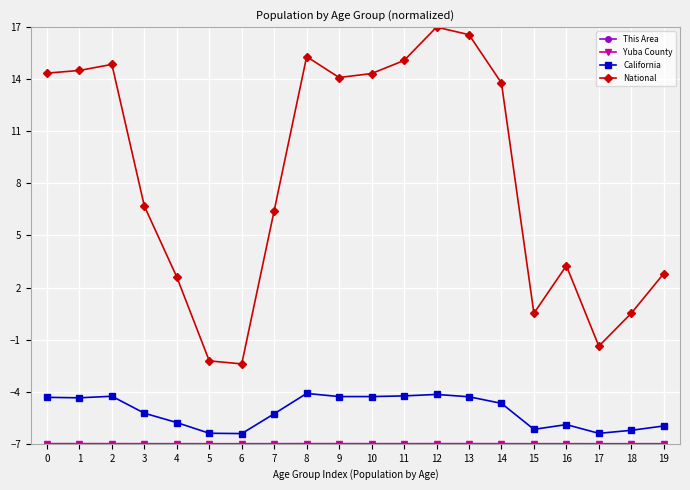

What is the spread (max minus min) of values at 13?

23.6